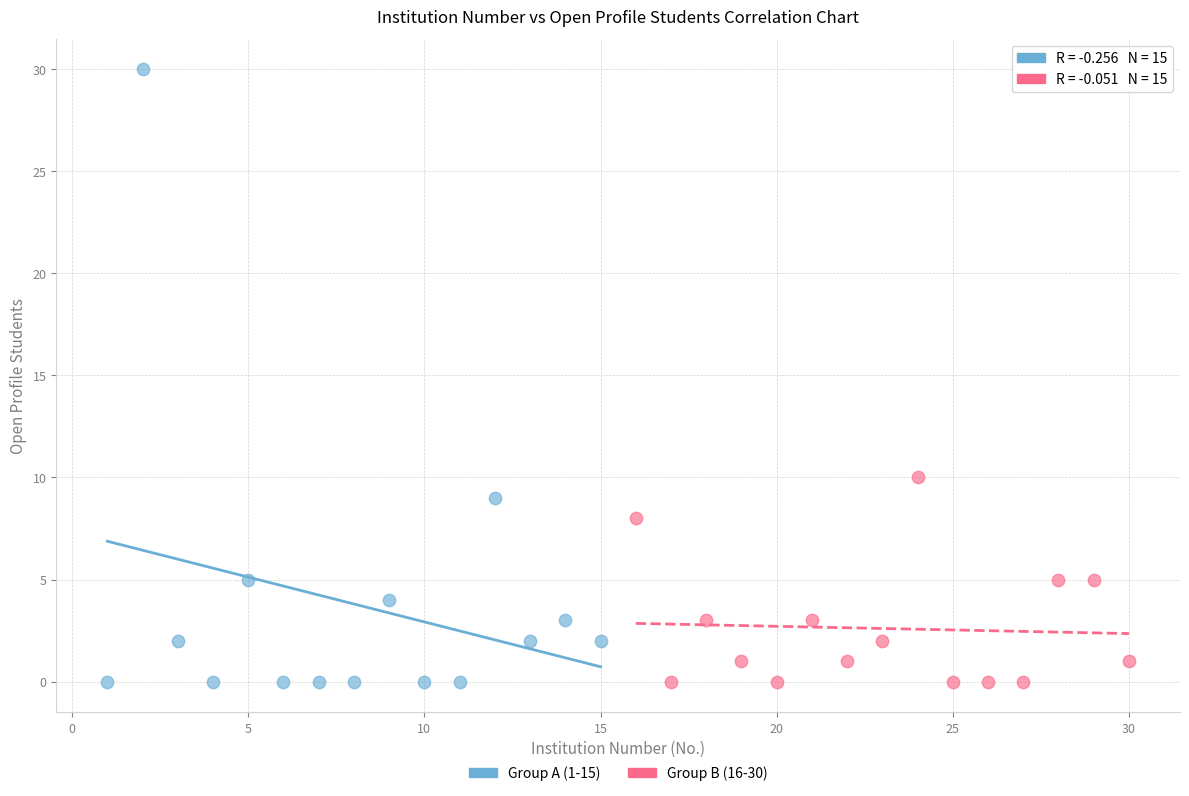

Which series reaches the maximum Y coordinate?

Group A (1-15)